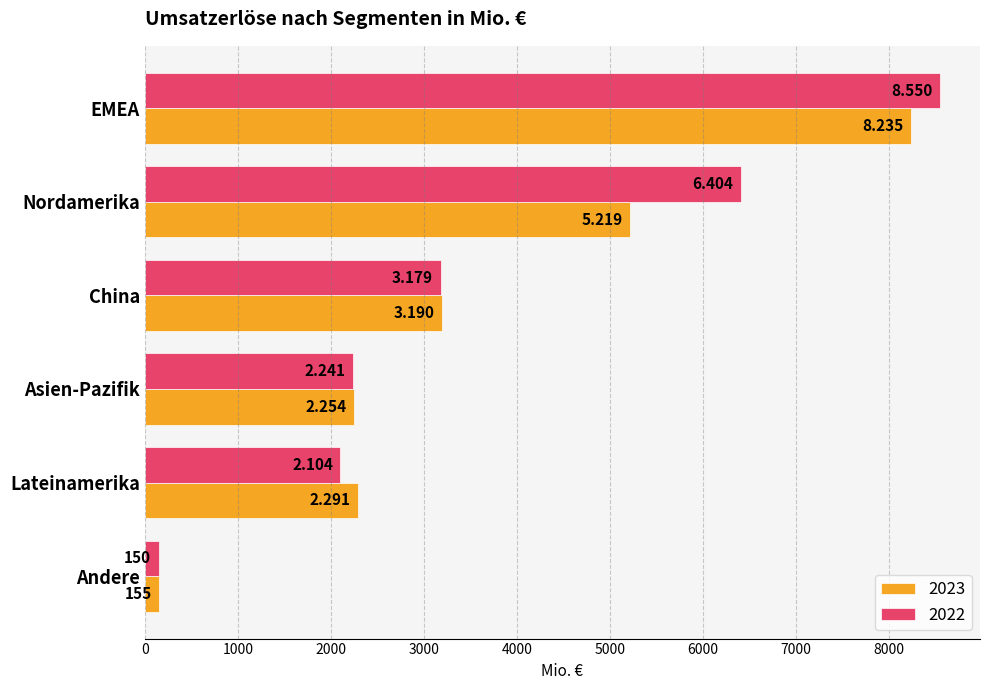

What are all the series names shown in the legend?

2023, 2022